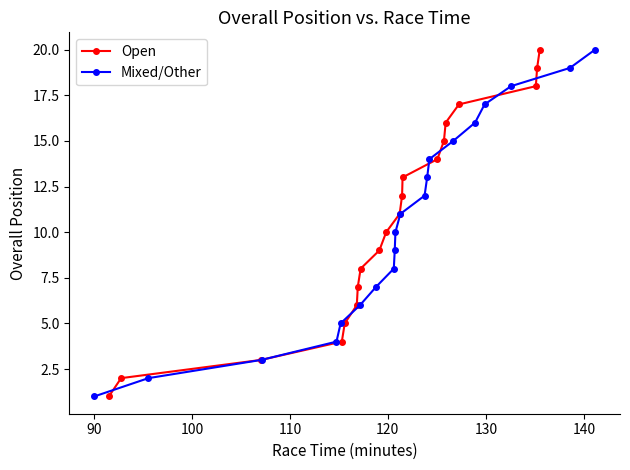

At how many categories does at least one series exceed 3?

17